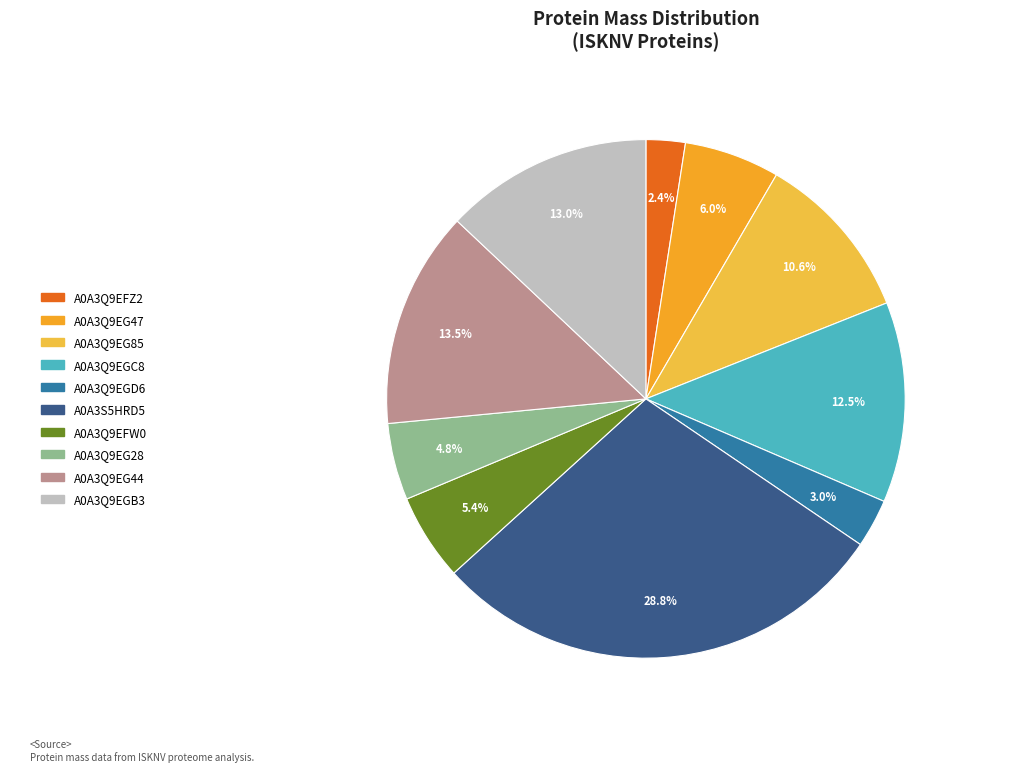

What percentage is the A0A3Q9EFW0 slice, to the nearest percent?

5%